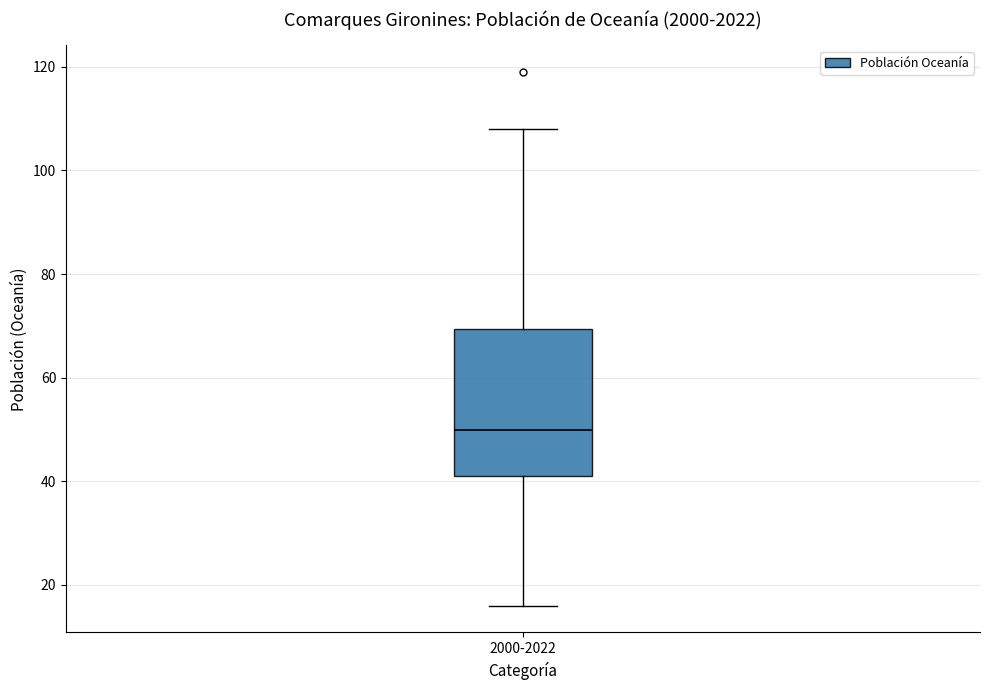

Read this box plot against the y-axis: the position of the median line, the range covered by the box, and the ends of both whiskers. The values are not printed on the chart, so give them approximately, as read against the axis.

median 50, box 42 to 70, whiskers 16 to 108